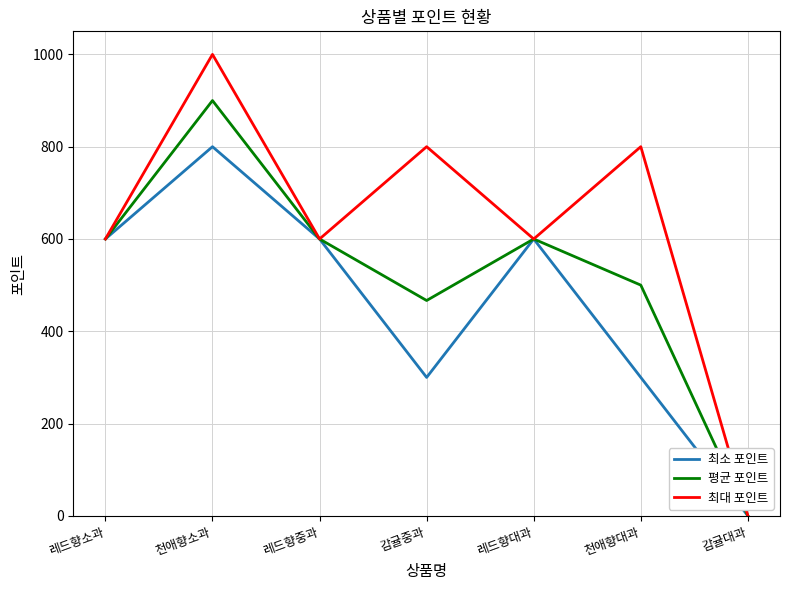

What is the difference between the maximum and minimum values in the 최대 포인트 series?

1000.0